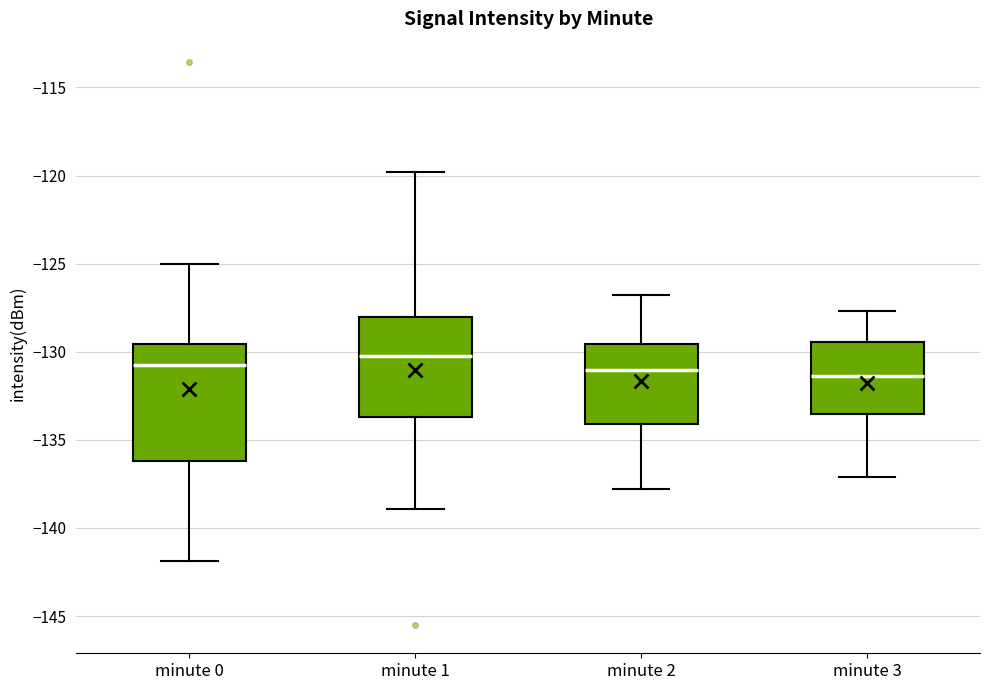

Reading left to right, read every box against the y-axis: the position of its median line, the range the box covers, and the ends of its whiskers. The values are not printed on the chart, so give them approximately, as read against the axis.

minute 0: median -131.0, box -136.0 to -129.5, whiskers -142.0 to -125.0
minute 1: median -130.0, box -133.5 to -128.0, whiskers -139.0 to -120.0
minute 2: median -131.0, box -134.0 to -129.5, whiskers -138.0 to -127.0
minute 3: median -131.5, box -133.5 to -129.5, whiskers -137.0 to -127.5